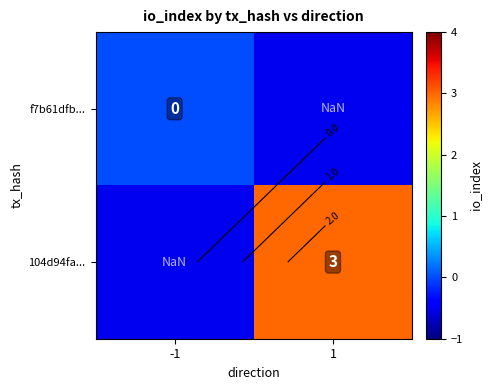

List the labels in order of 104d94fa... value, largest first.

1, -1